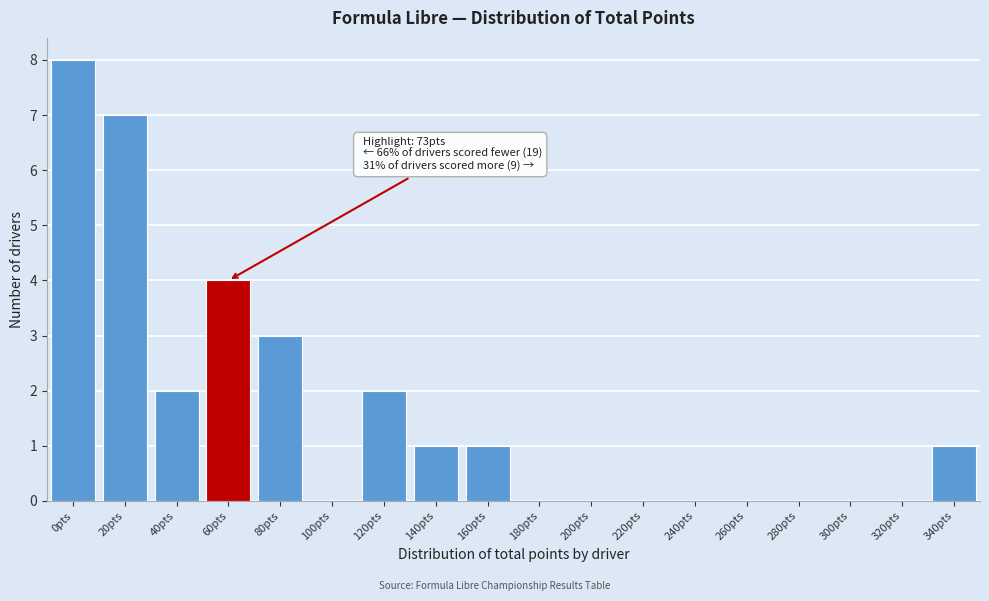

Reading left to right, what are all the values shown in this chart?

0pts=8	20pts=7	40pts=2	60pts=4	80pts=3	100pts=0	120pts=2	140pts=1	160pts=1	180pts=0	200pts=0	220pts=0	240pts=0	260pts=0	280pts=0	300pts=0	320pts=0	340pts=1